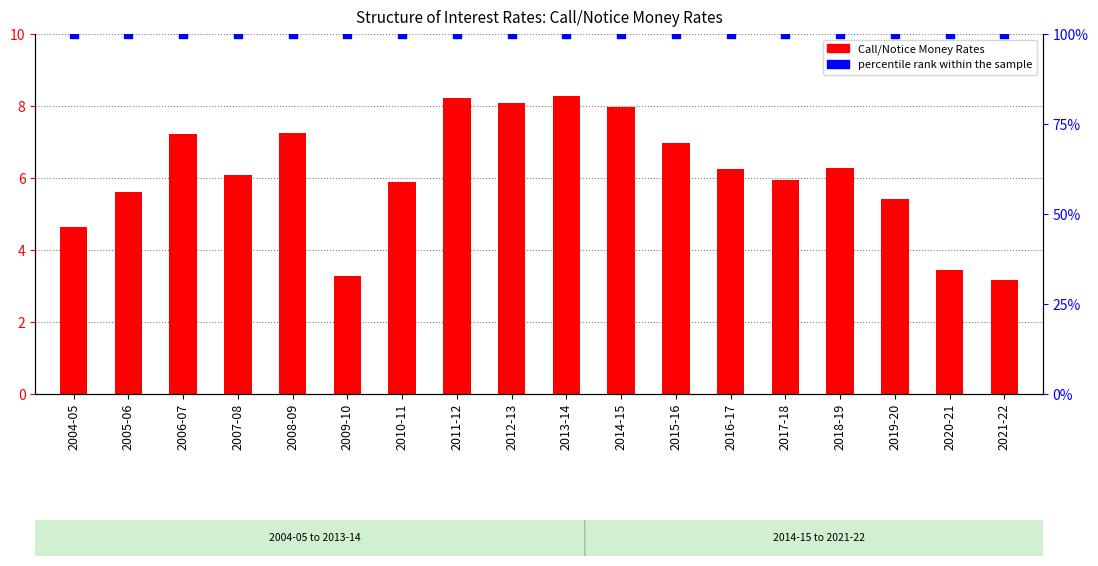

What are all the series names shown in the legend?

Call/Notice Money Rates, percentile rank within the sample